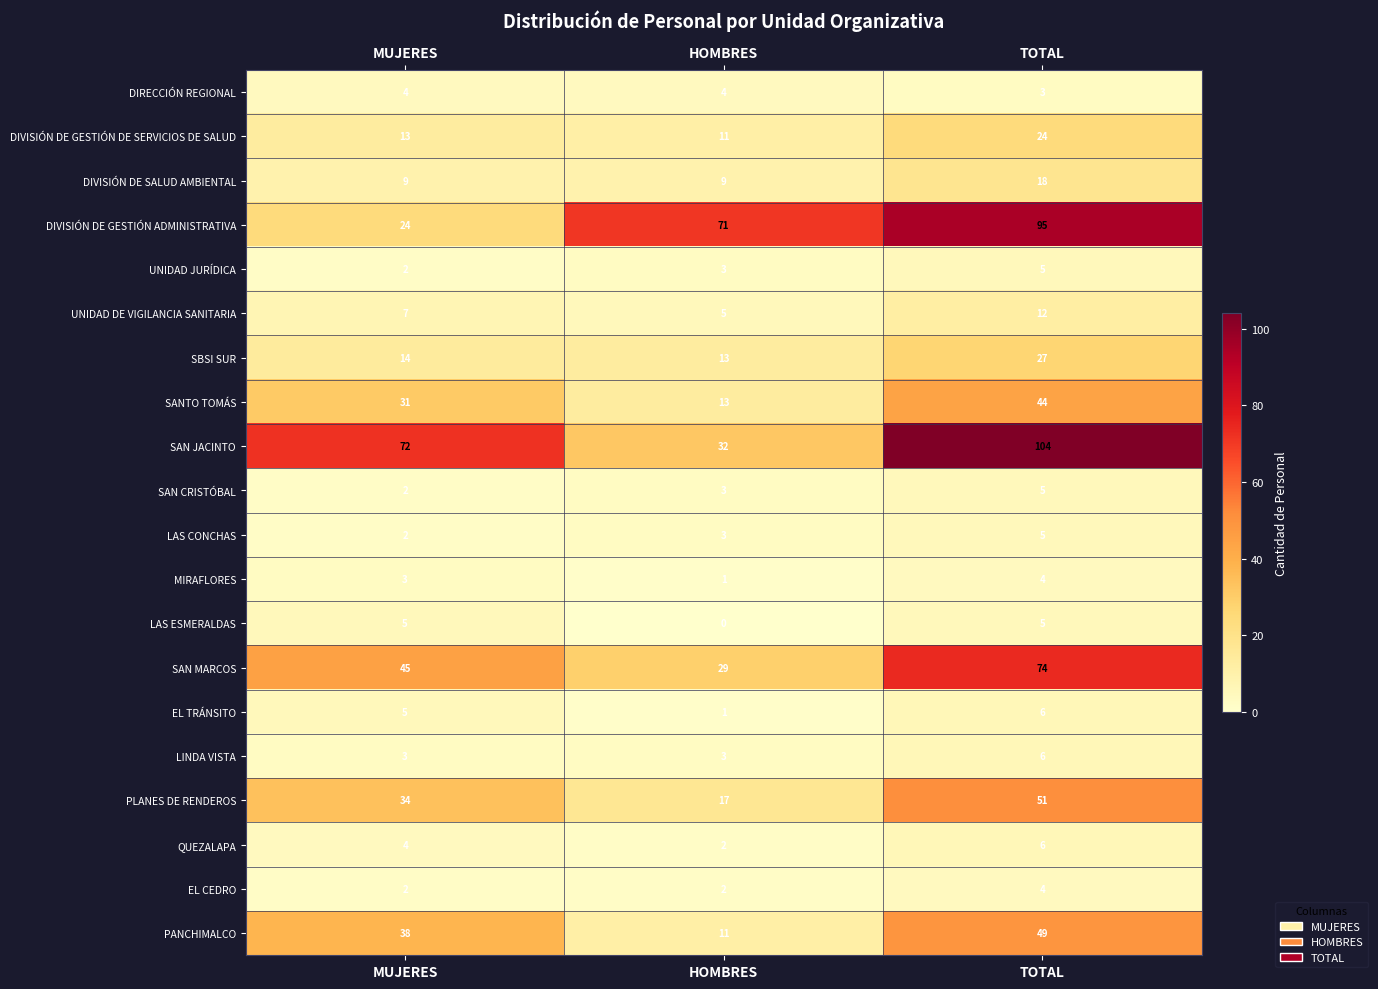

What is the difference between the highest and lowest values at HOMBRES?

71